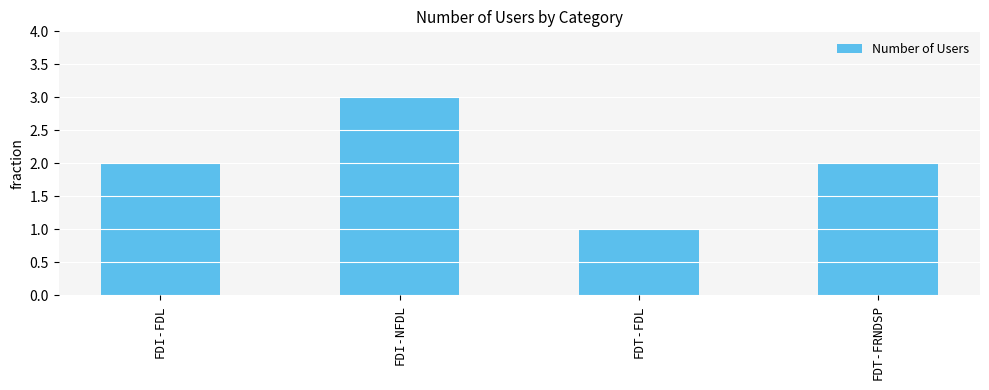

Between FDT-FDL and FDI-FDL, which is larger?

FDI-FDL